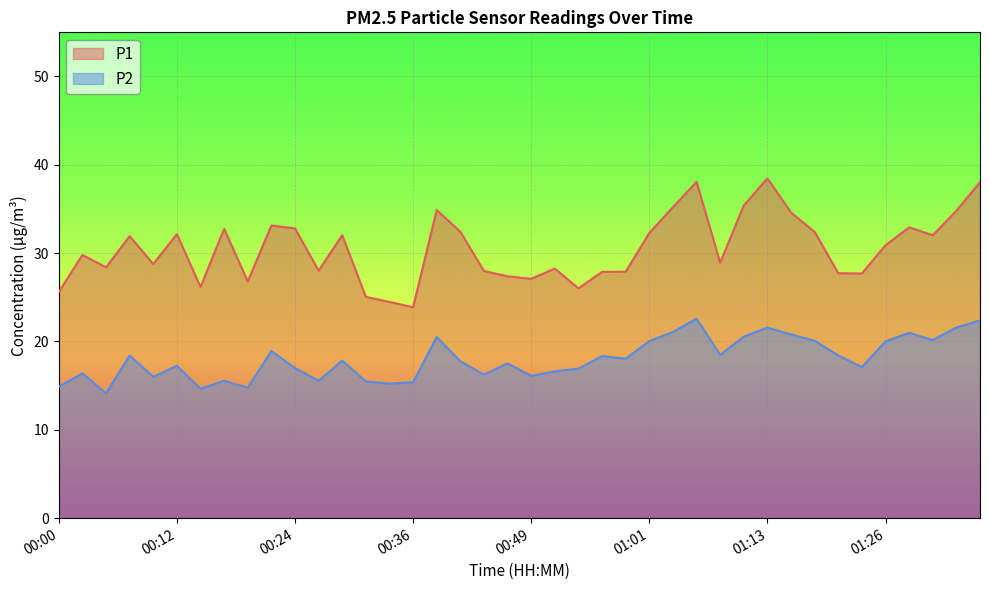

What is the maximum value shown in the chart?

38.5